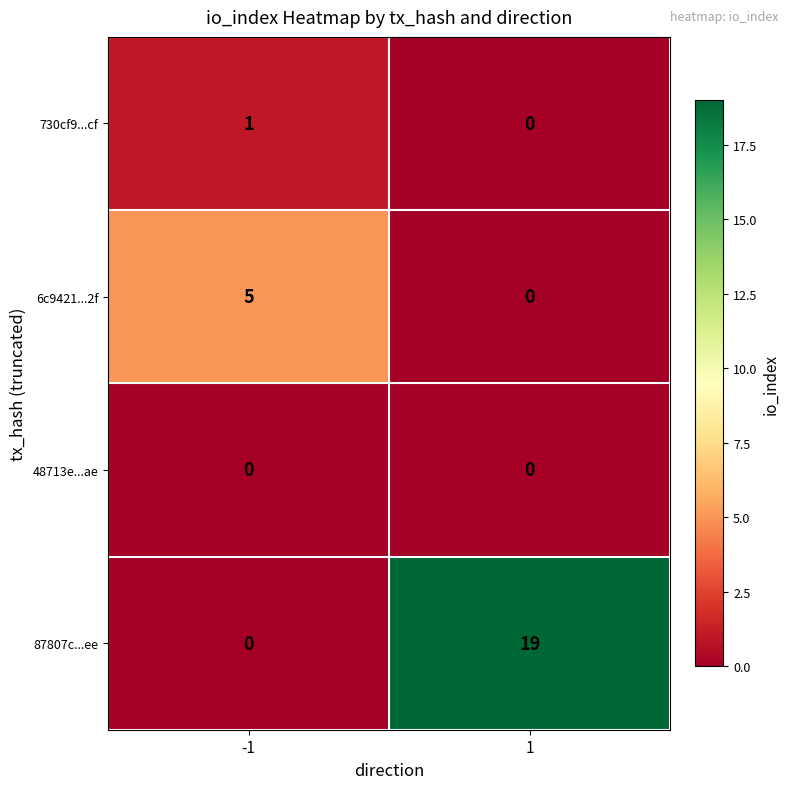

Which series has the largest total across all categories?

87807c...ee